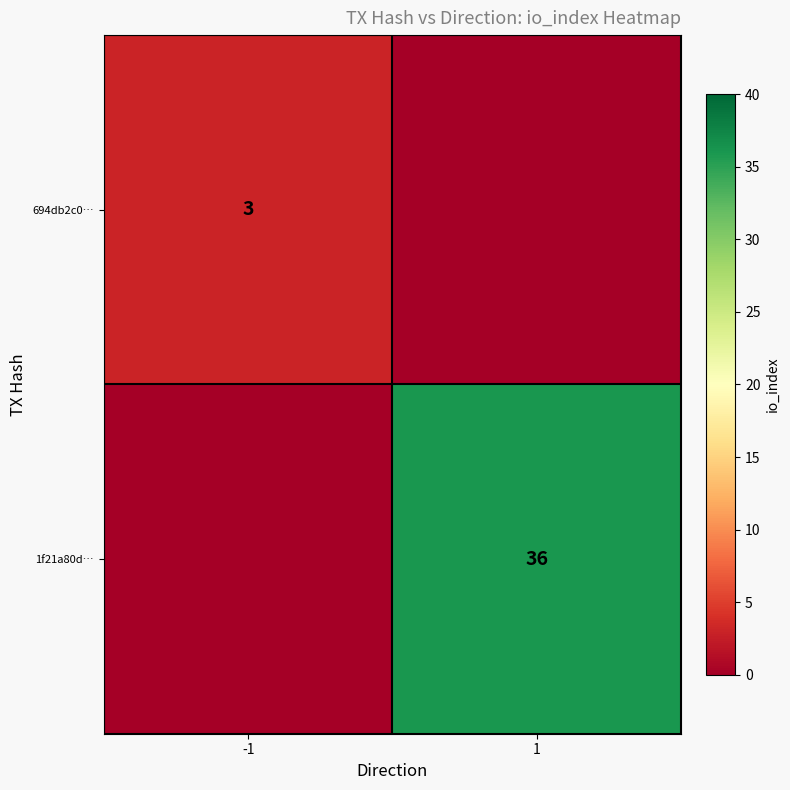

Is the value of 1f21a80d… at 1 greater than the value of 694db2c0… at -1?

Yes